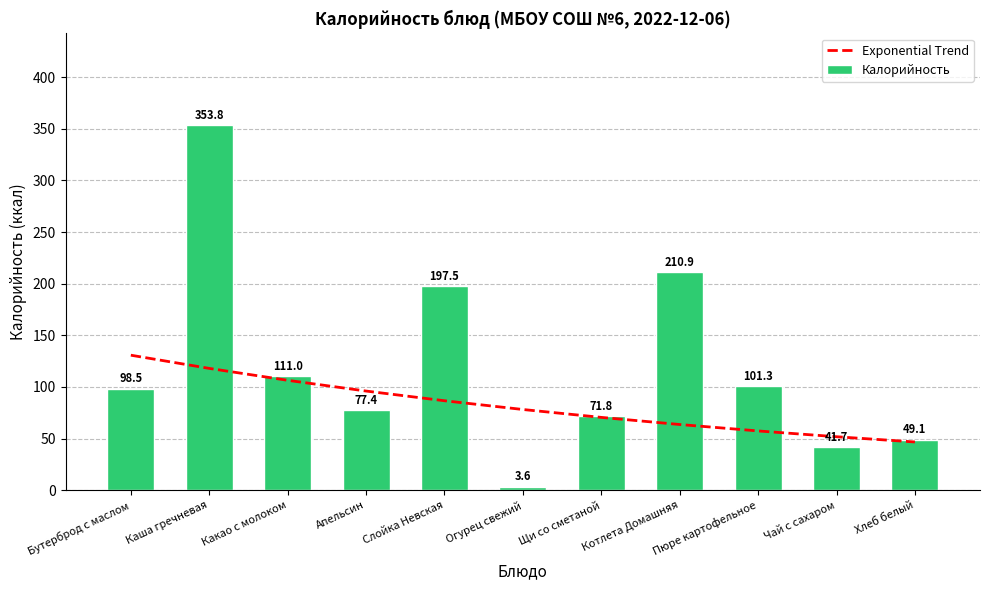

What is the value of the Калорийность bar at the 1st from the left?

98.5